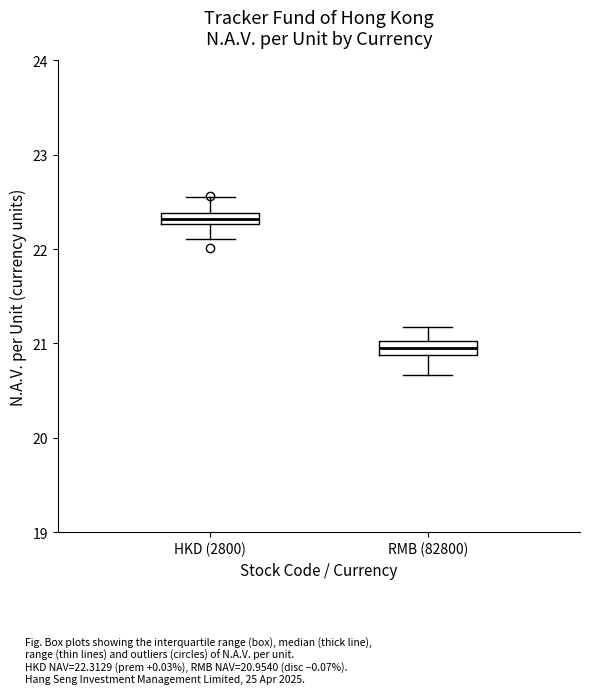

Where is the lower edge of the box for RMB (82800) on the y-axis? The values are not printed on the chart, so give them approximately, as read against the axis.

20.9